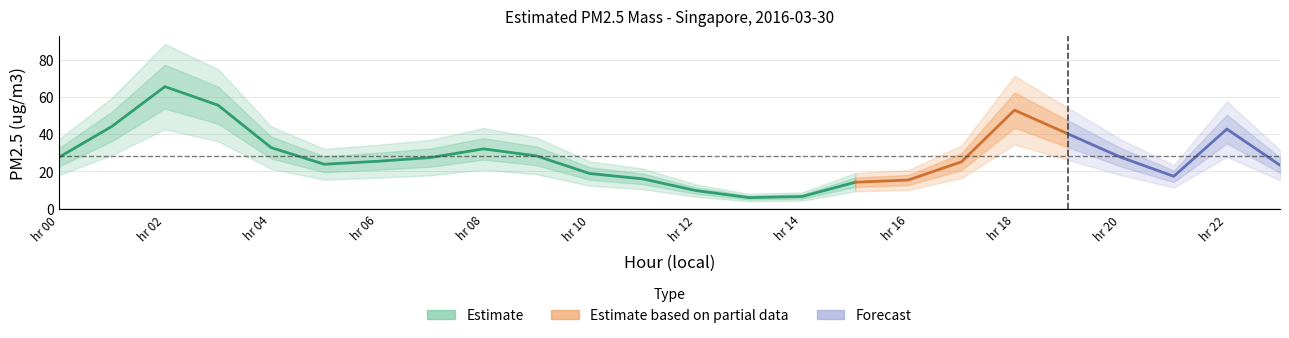

How many lines are shown in the chart?

1